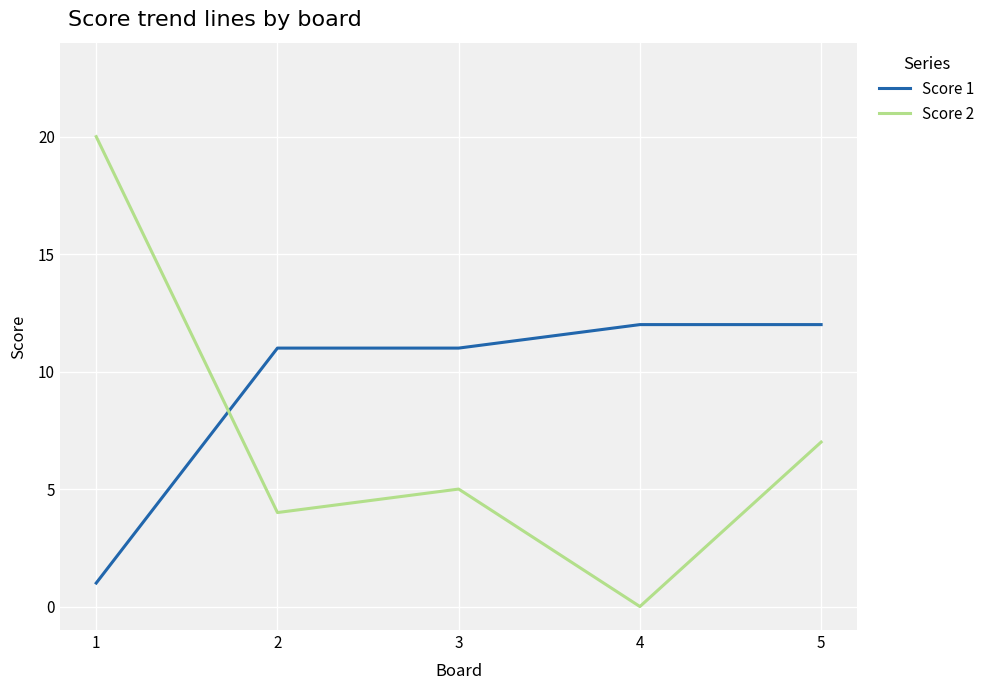

What is the average value of the Score 2 series?

7